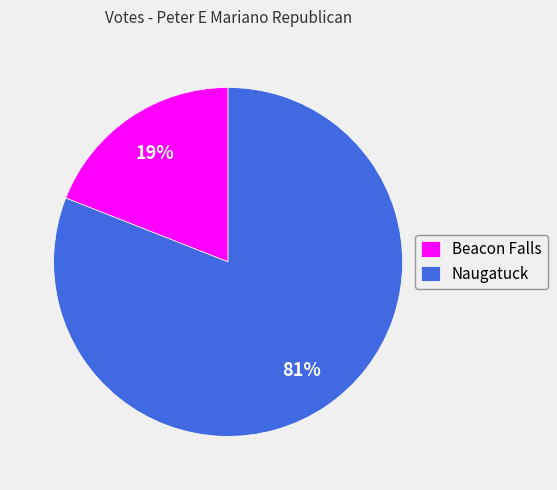

Does any single category account for the majority?

Yes